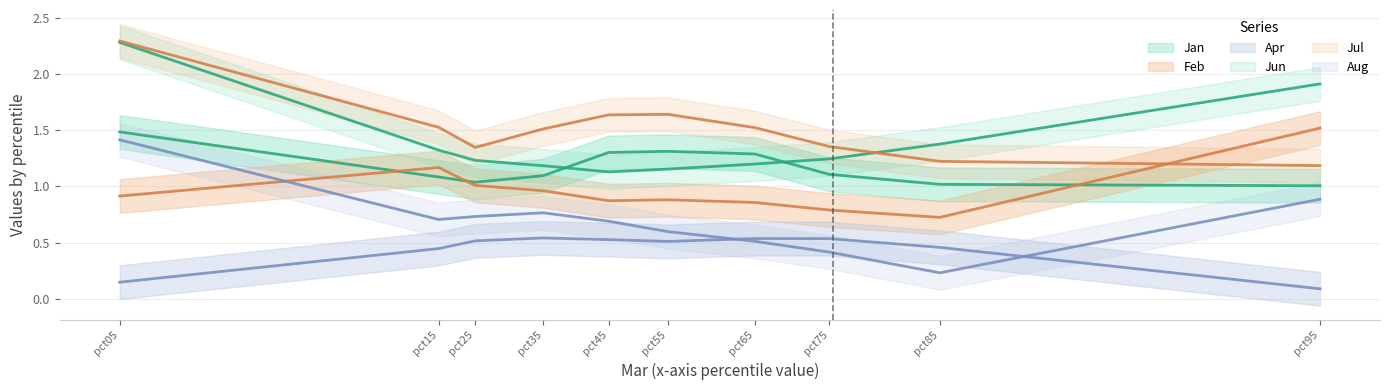

What is the sum of all Apr values?

4.3